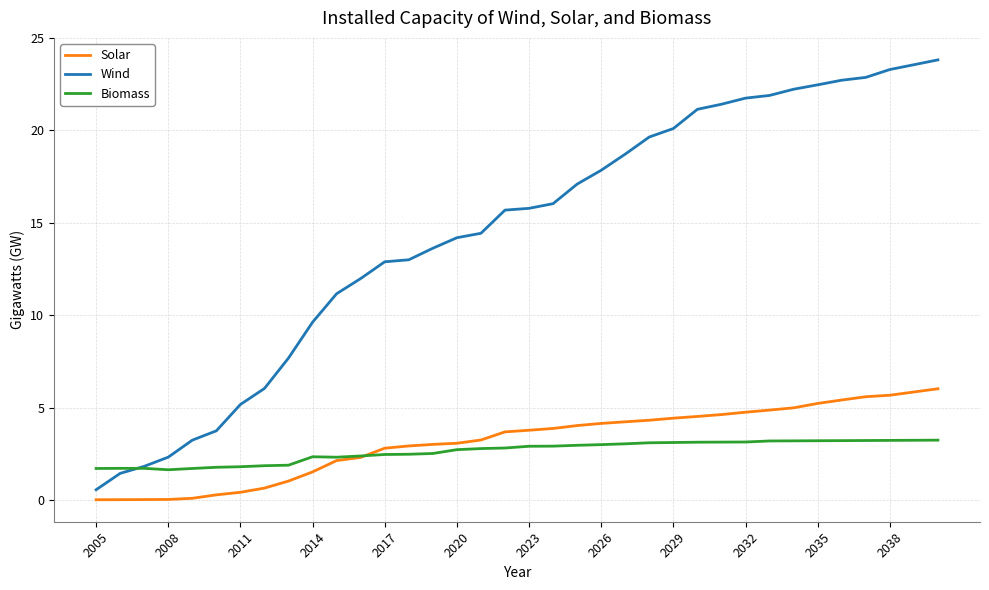

How many times do Wind and Biomass cross each other?

1